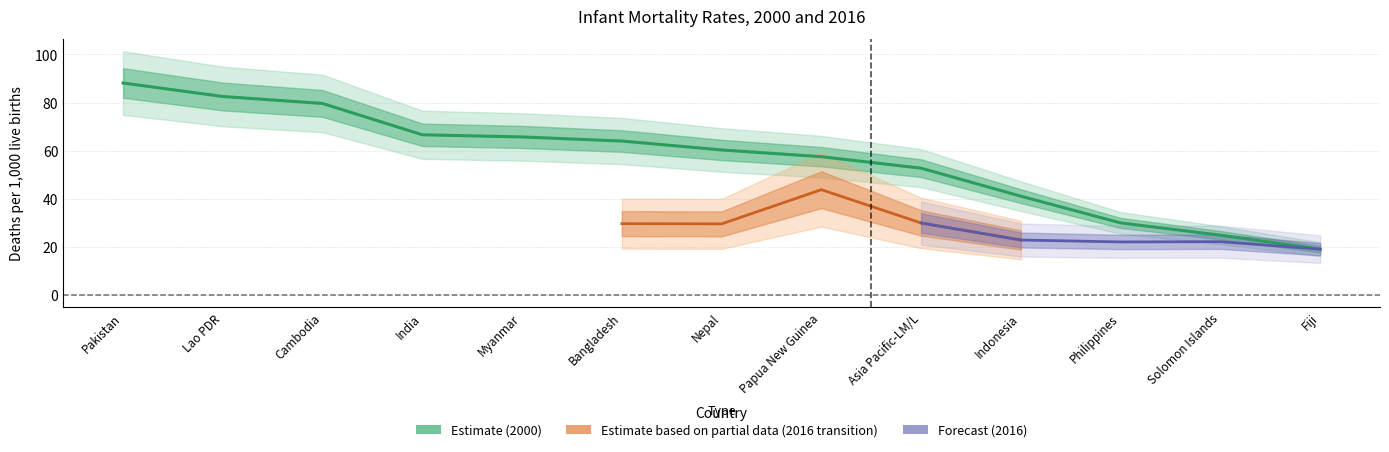

List the labels in order of value, smallest first.

Fiji, Solomon Islands, Philippines, Indonesia, Asia Pacific-LM/L, Papua New Guinea, Nepal, Bangladesh, Myanmar, India, Cambodia, Lao PDR, Pakistan